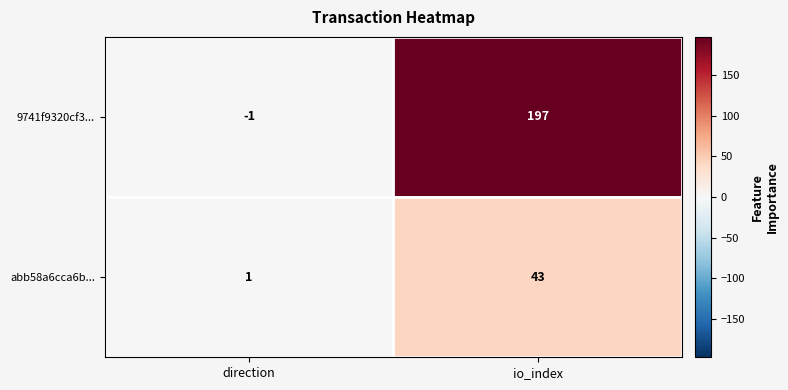

List the series in order of their peak value, lowest first.

abb58a6cca6b..., 9741f9320cf3...